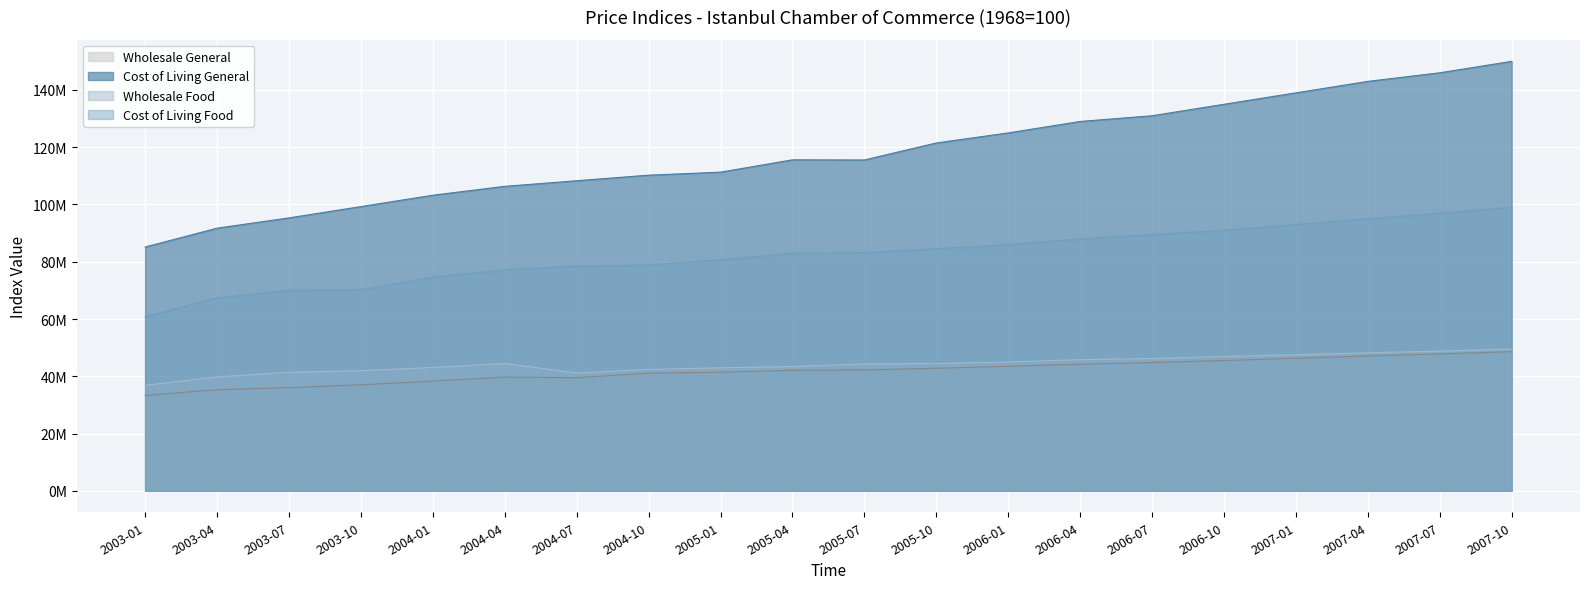

What is the average value of the Cost of Living General series?

118077269.0